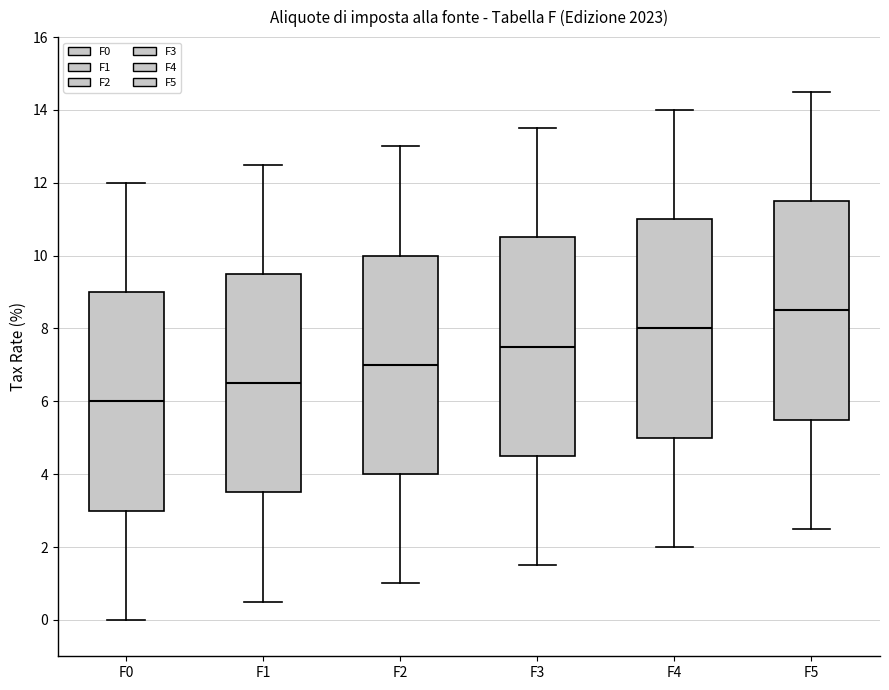

Which box's median line is the lowest?

F0